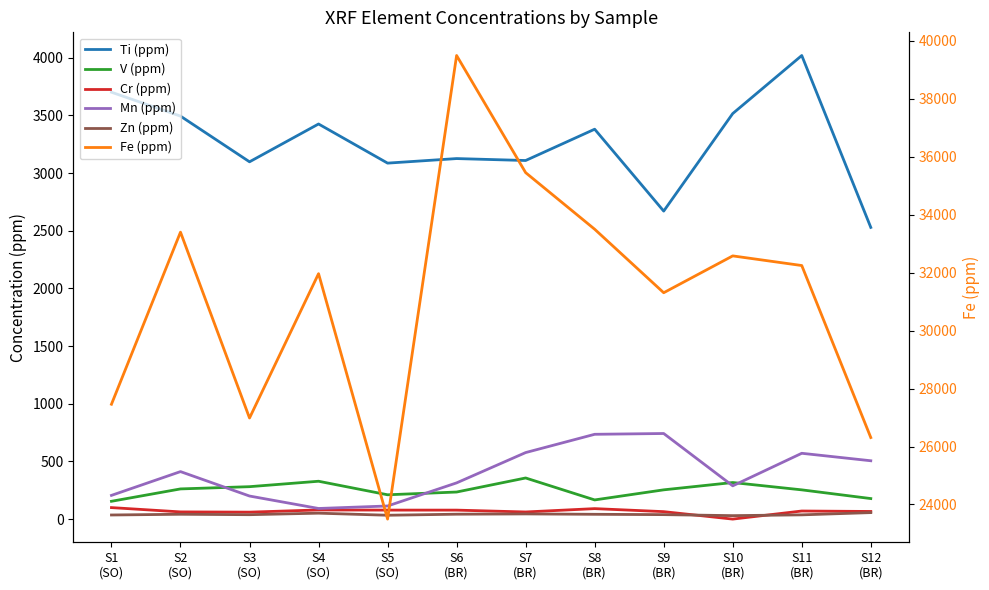

True or false: Zn (ppm) has a value of 11.5 at S4
(SO).

False